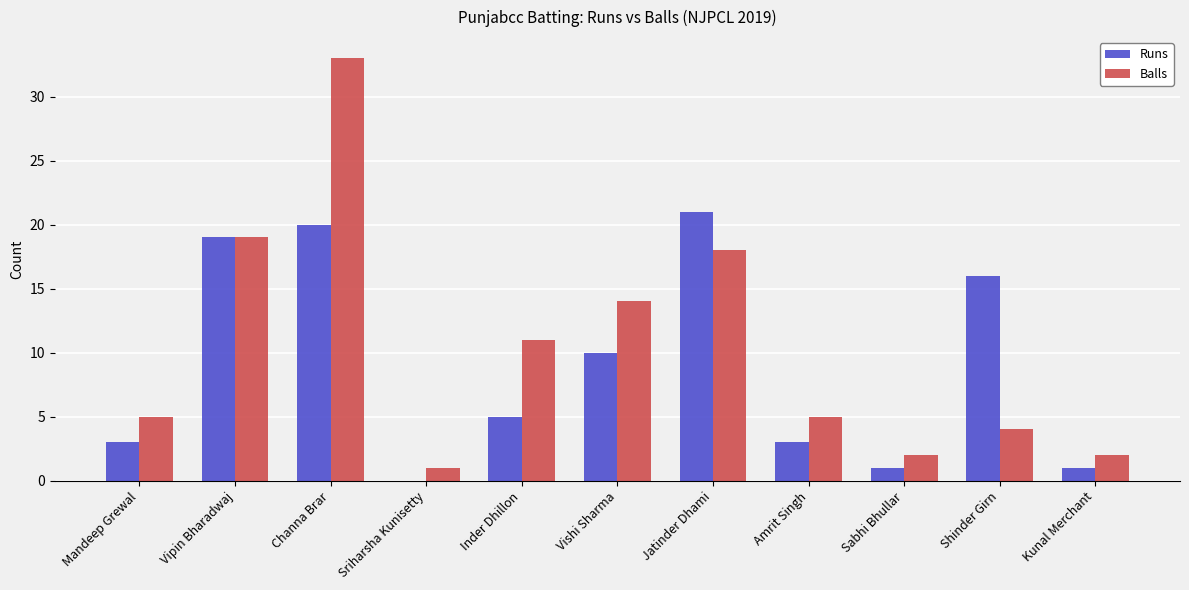

True or false: Runs has a value of 3 at Amrit Singh.

True